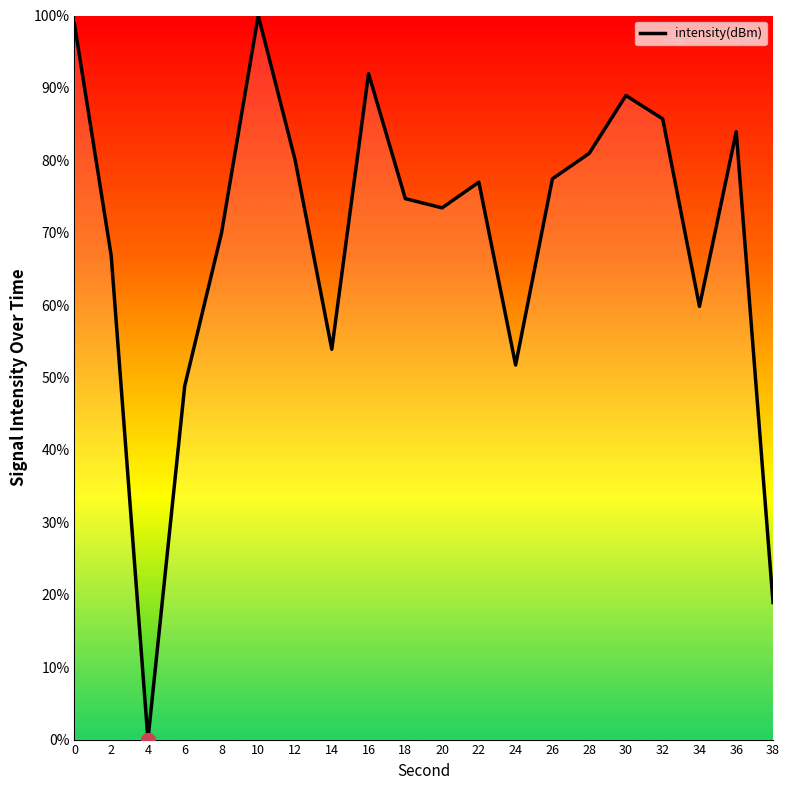

The chart shows a value of 85.7 at 32. True or false?

True